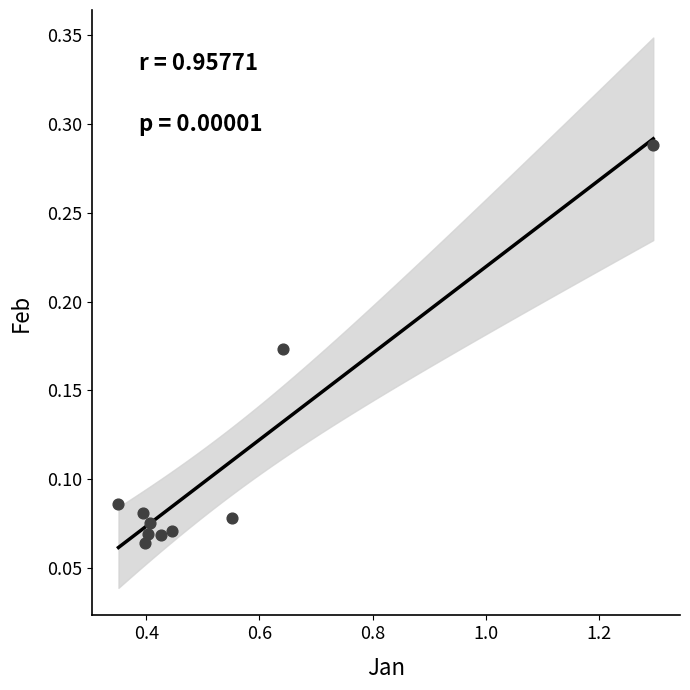

What is the average X value?

0.5